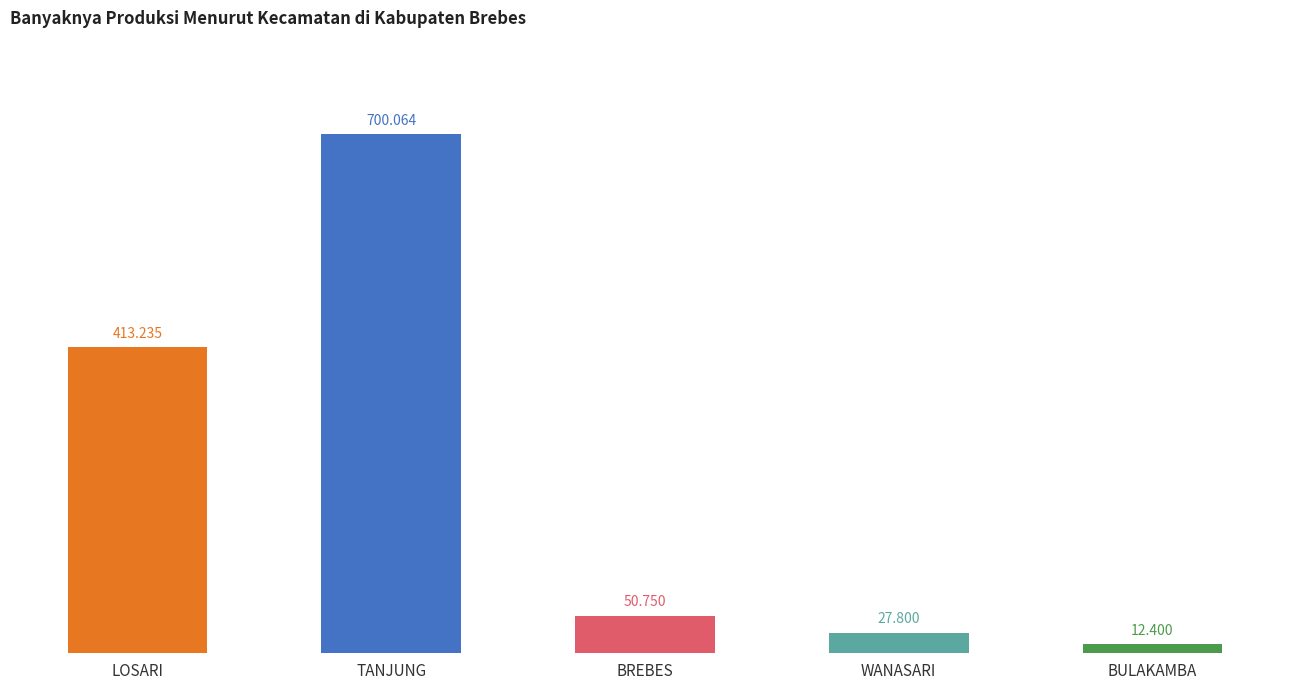

Reading left to right, extract all data points from this chart.

LOSARI=413.2	TANJUNG=700.1	BREBES=50.8	WANASARI=27.8	BULAKAMBA=12.4